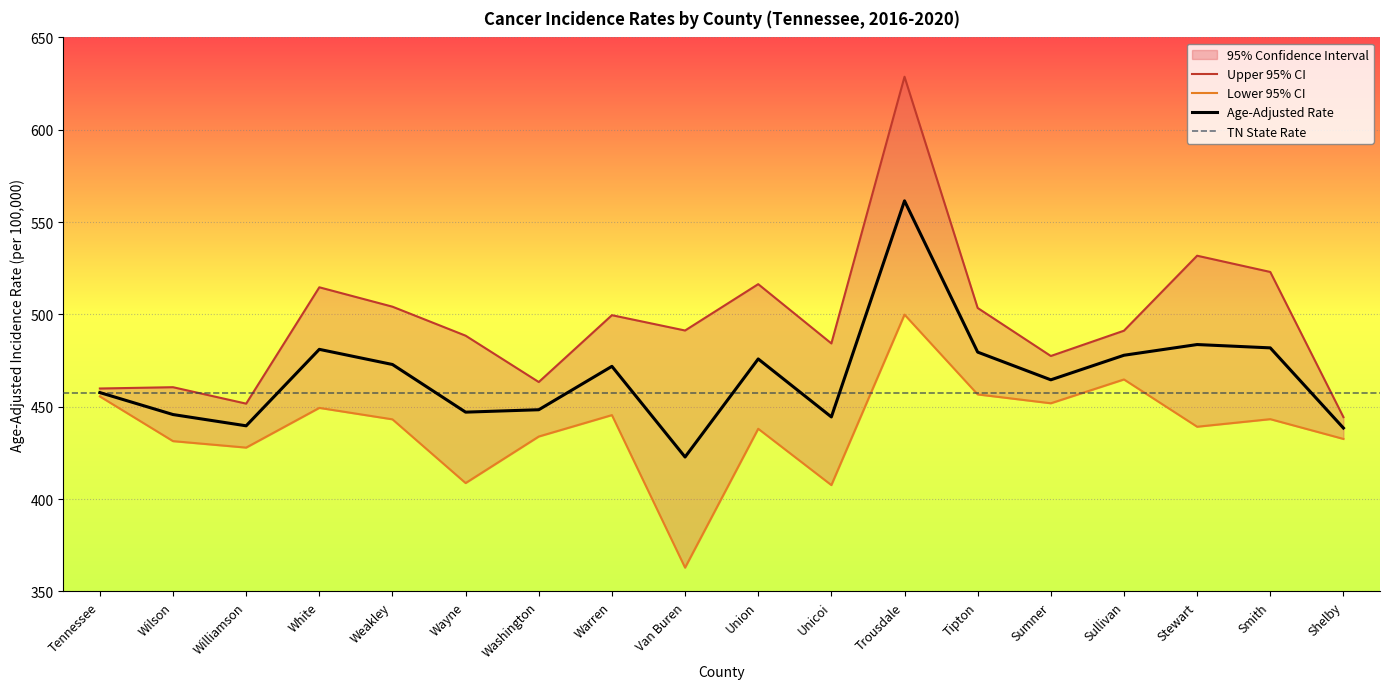

At Smith, list the series in order from smallest to largest.

Lower 95% CI, Age-Adjusted Rate, Upper 95% CI